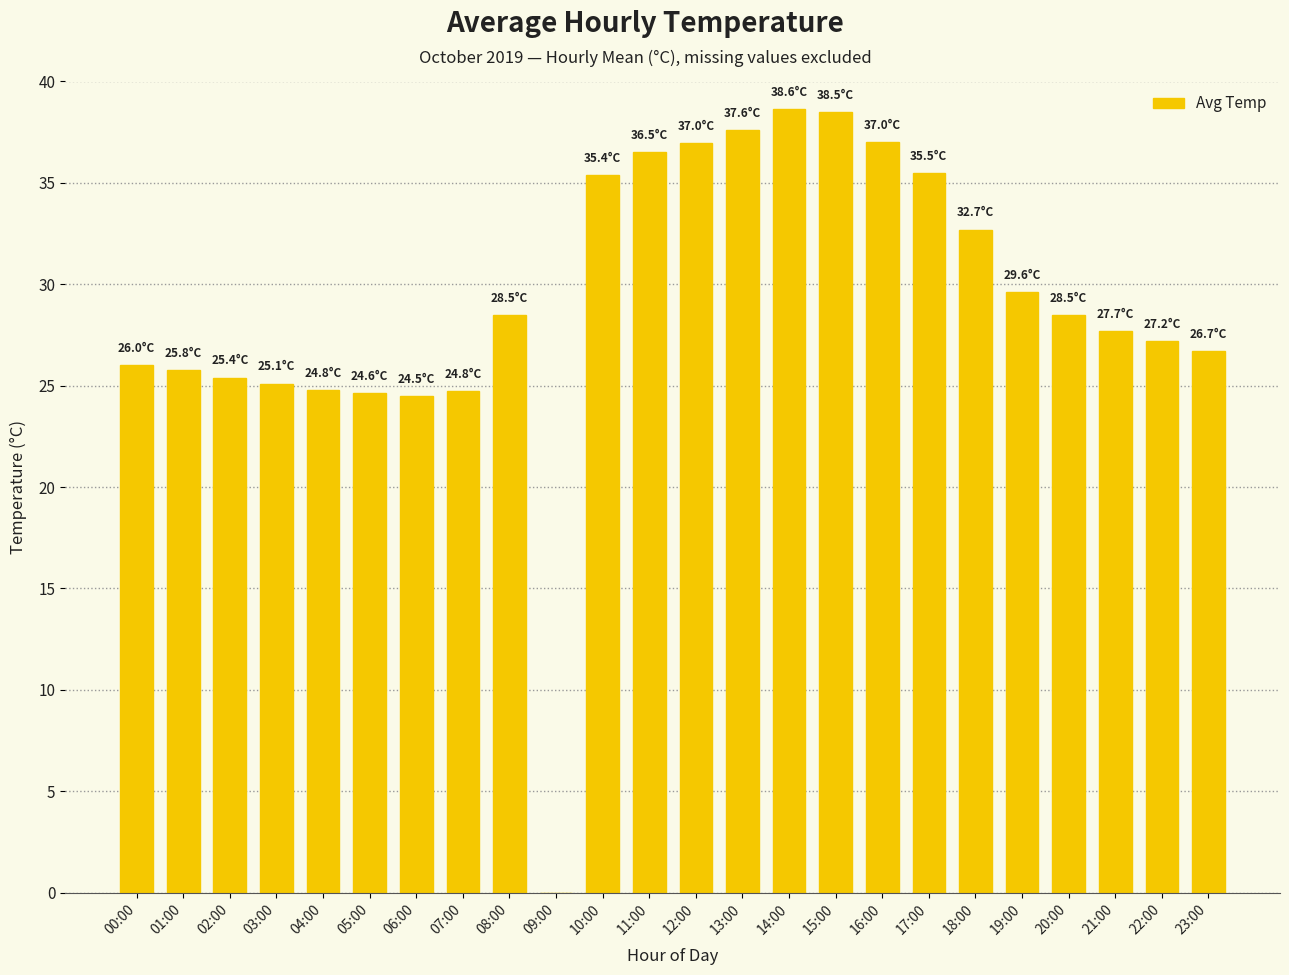

What is the average value?

29.1